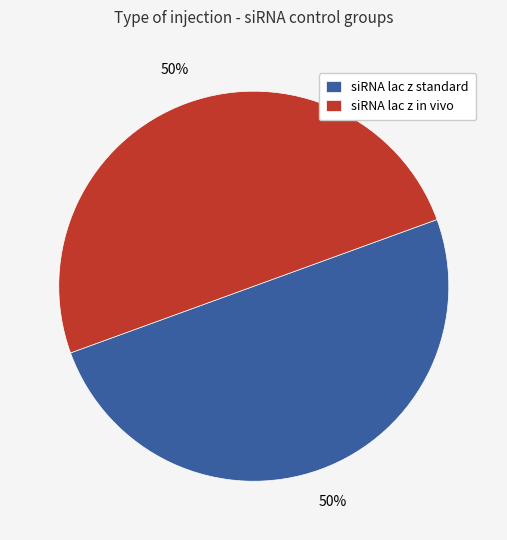

Is it true that siRNA lac z in vivo is 36% of the pie?

False